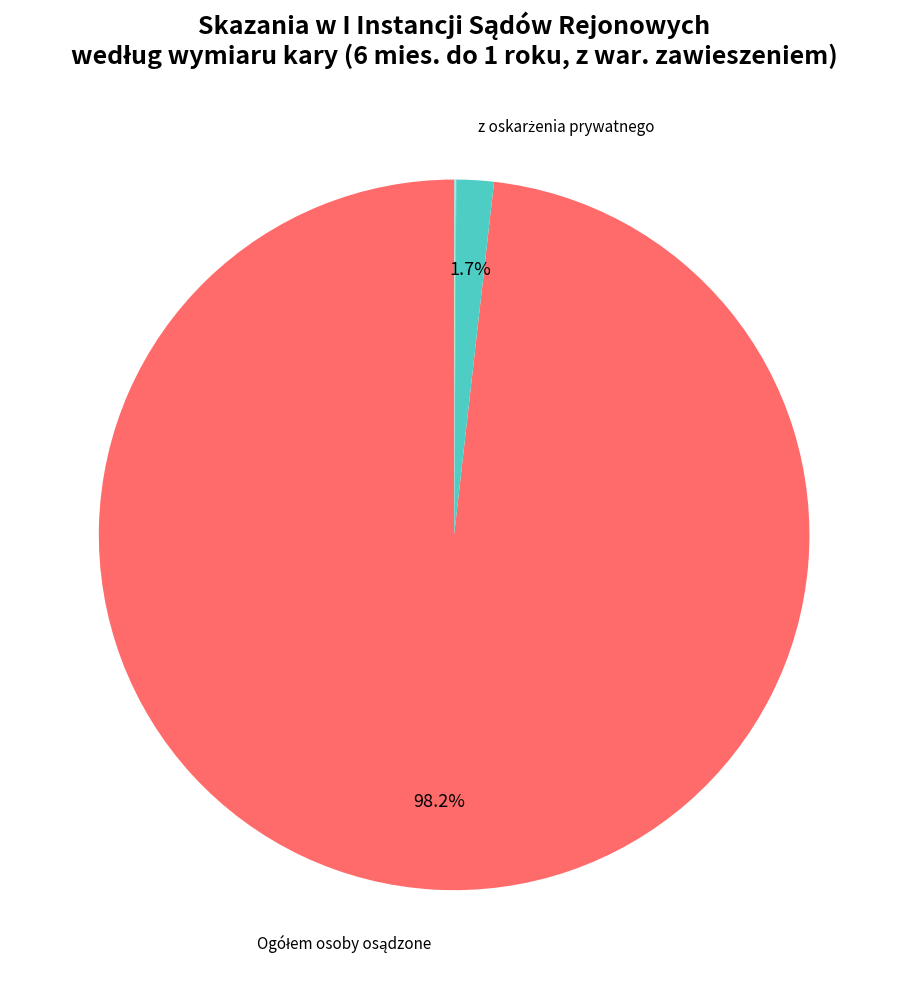

How many segments does this pie chart have?

7